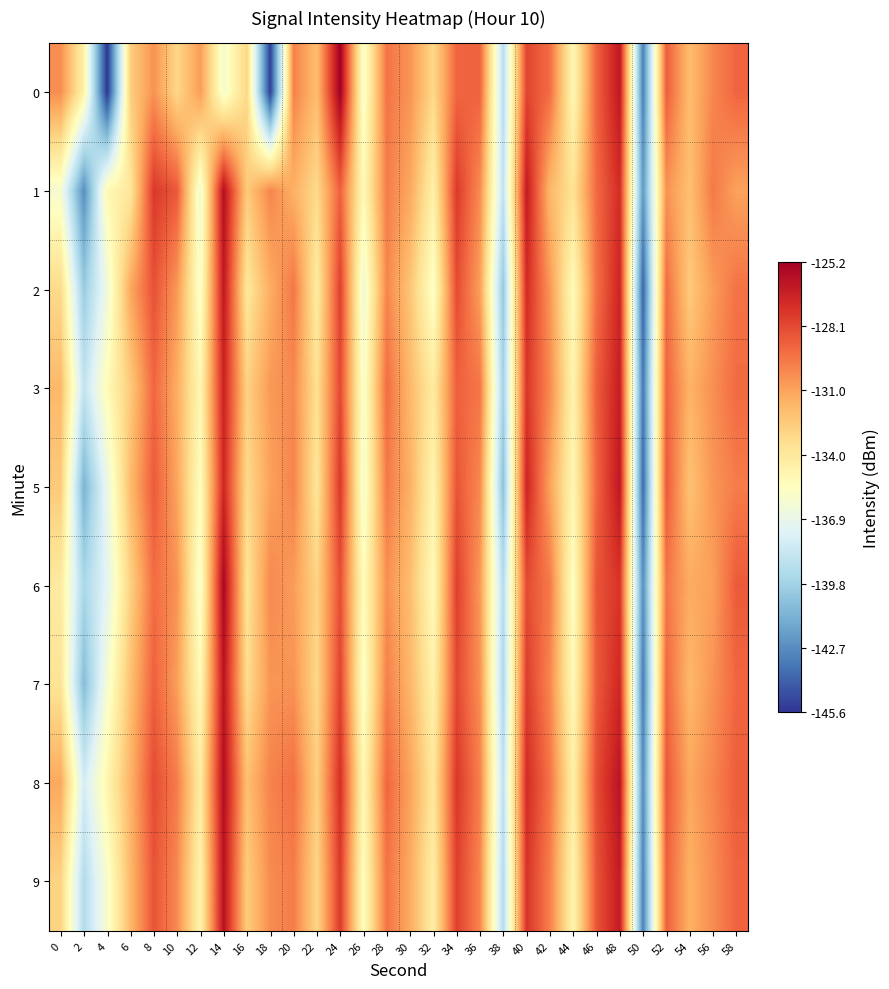

List the series in order of their peak value, highest first.

0, 6, 8, 1, 9, 7, 5, 2, 3